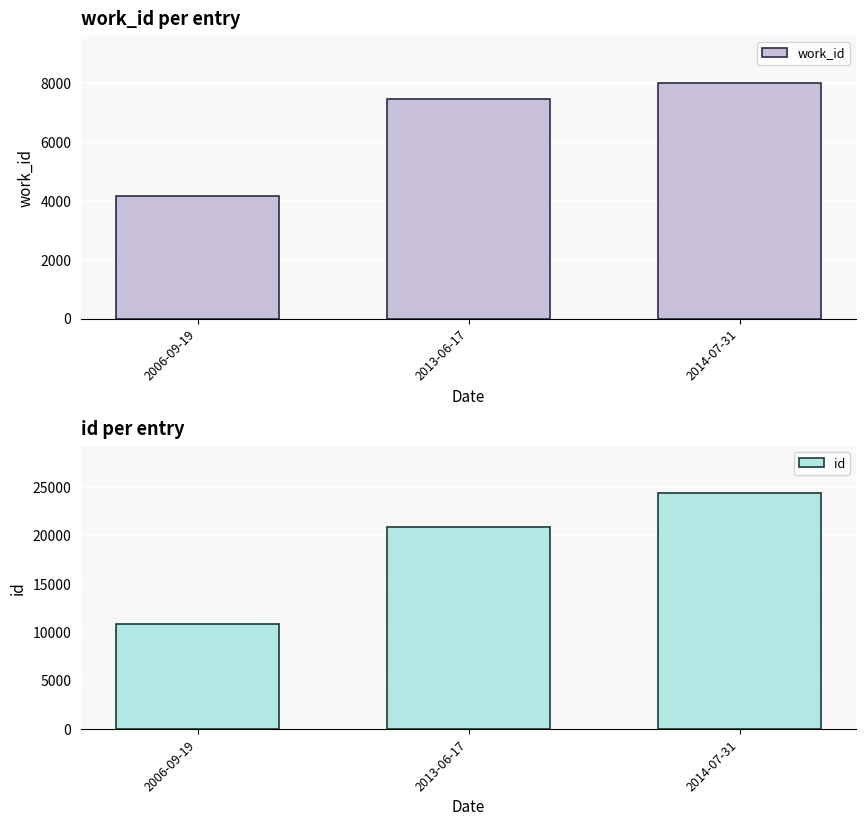

Which category has the lowest value across all series?

2006-09-19